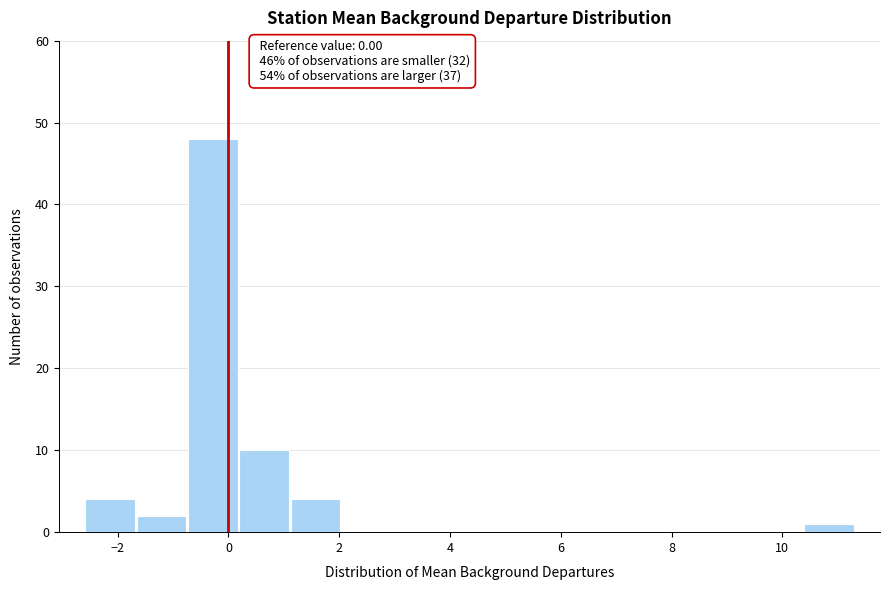

Over which range of the x-axis is the bar tallest?

-0.8 to 0.2